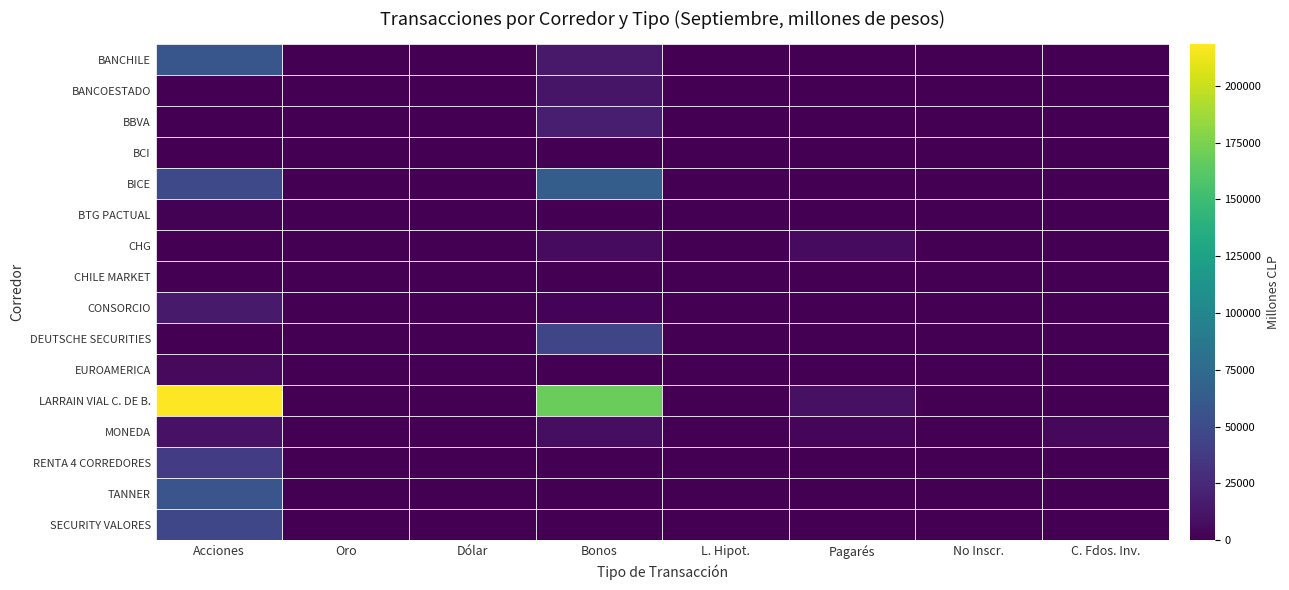

Reading right to left, what are all the values shown in this chart?

BANCHILE: C. Fdos. Inv.=103.2	No Inscr.=0.0	Pagarés=0.0	L. Hipot.=0.0	Bonos=15239.6	Dólar=0.0	Oro=0.0	Acciones=58626.6
BANCOESTADO: C. Fdos. Inv.=0.0	No Inscr.=0.0	Pagarés=0.0	L. Hipot.=0.0	Bonos=12346.5	Dólar=0.0	Oro=0.0	Acciones=4.3
BBVA: C. Fdos. Inv.=0.0	No Inscr.=0.0	Pagarés=0.0	L. Hipot.=0.0	Bonos=18108.6	Dólar=0.0	Oro=0.0	Acciones=462.3
BCI: C. Fdos. Inv.=0.0	No Inscr.=0.0	Pagarés=0.0	L. Hipot.=0.0	Bonos=0.0	Dólar=0.0	Oro=0.0	Acciones=645.0
BICE: C. Fdos. Inv.=0.0	No Inscr.=0.0	Pagarés=0.0	L. Hipot.=0.0	Bonos=64824.7	Dólar=0.0	Oro=0.0	Acciones=48034.4
BTG PACTUAL: C. Fdos. Inv.=0.0	No Inscr.=0.0	Pagarés=0.0	L. Hipot.=0.0	Bonos=0.0	Dólar=0.0	Oro=0.0	Acciones=1187.3
CHG: C. Fdos. Inv.=0.0	No Inscr.=0.0	Pagarés=6145.9	L. Hipot.=274.9	Bonos=6039.7	Dólar=0.0	Oro=0.0	Acciones=221.0
CHILE MARKET: C. Fdos. Inv.=0.0	No Inscr.=0.0	Pagarés=0.0	L. Hipot.=0.0	Bonos=0.0	Dólar=0.0	Oro=0.0	Acciones=768.5
CONSORCIO: C. Fdos. Inv.=0.0	No Inscr.=0.0	Pagarés=0.0	L. Hipot.=0.0	Bonos=1884.7	Dólar=0.0	Oro=0.0	Acciones=15832.1
DEUTSCHE SECURITIES: C. Fdos. Inv.=0.0	No Inscr.=0.0	Pagarés=0.0	L. Hipot.=0.0	Bonos=45997.1	Dólar=0.0	Oro=0.0	Acciones=0.0
EUROAMERICA: C. Fdos. Inv.=0.0	No Inscr.=0.0	Pagarés=0.0	L. Hipot.=0.0	Bonos=0.0	Dólar=0.0	Oro=0.0	Acciones=5410.2
LARRAIN VIAL C. DE B.: C. Fdos. Inv.=5.4	No Inscr.=0.0	Pagarés=9606.3	L. Hipot.=0.0	Bonos=168839.6	Dólar=0.0	Oro=0.0	Acciones=218420.1
MONEDA: C. Fdos. Inv.=4545.1	No Inscr.=0.0	Pagarés=4024.8	L. Hipot.=24.8	Bonos=8139.9	Dólar=0.0	Oro=0.0	Acciones=10738.0
RENTA 4 CORREDORES: C. Fdos. Inv.=0.0	No Inscr.=0.0	Pagarés=0.0	L. Hipot.=0.0	Bonos=0.0	Dólar=0.0	Oro=0.0	Acciones=38842.3
TANNER: C. Fdos. Inv.=113.7	No Inscr.=0.0	Pagarés=0.0	L. Hipot.=0.0	Bonos=0.0	Dólar=0.0	Oro=0.0	Acciones=57605.5
SECURITY VALORES: C. Fdos. Inv.=640.1	No Inscr.=0.0	Pagarés=0.0	L. Hipot.=0.0	Bonos=0.0	Dólar=0.0	Oro=0.0	Acciones=46710.7